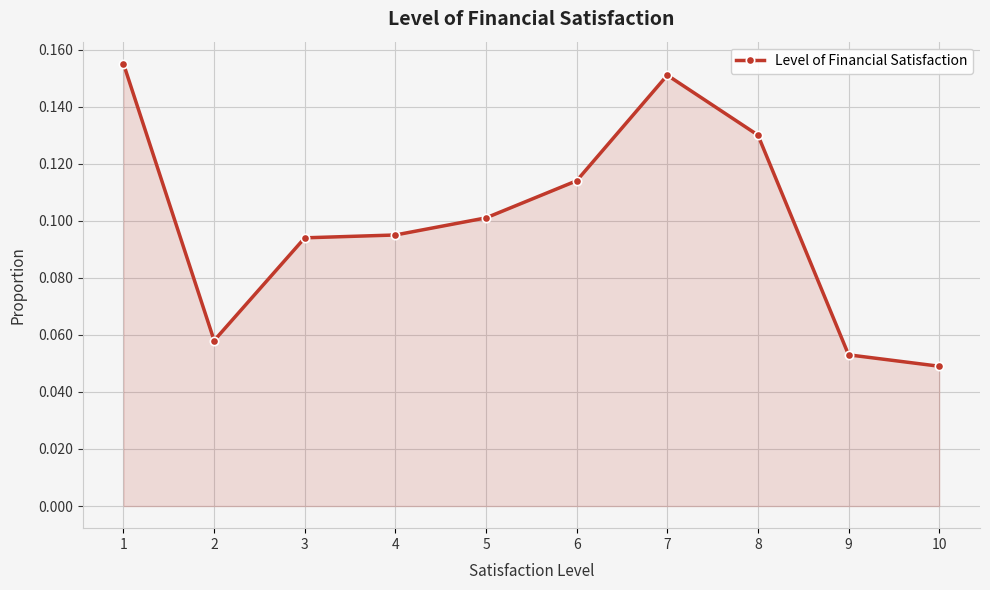

Which has a higher value, 10 or 8?

8